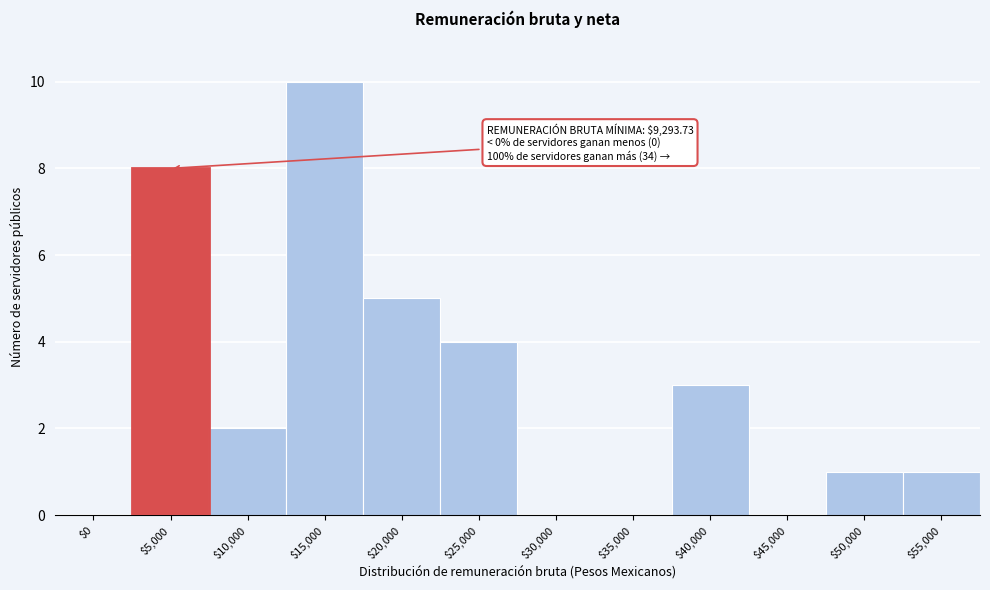

The chart shows a value of 5 at $45,000. True or false?

False